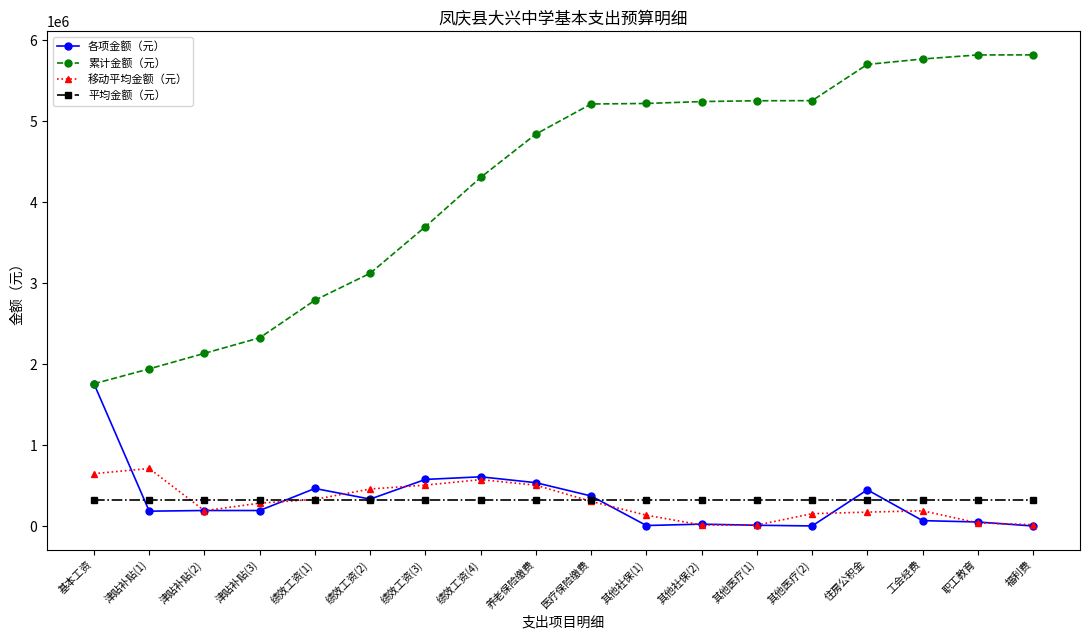

What is the spread (max minus min) of values at 其他社保(1)?

5214896.2